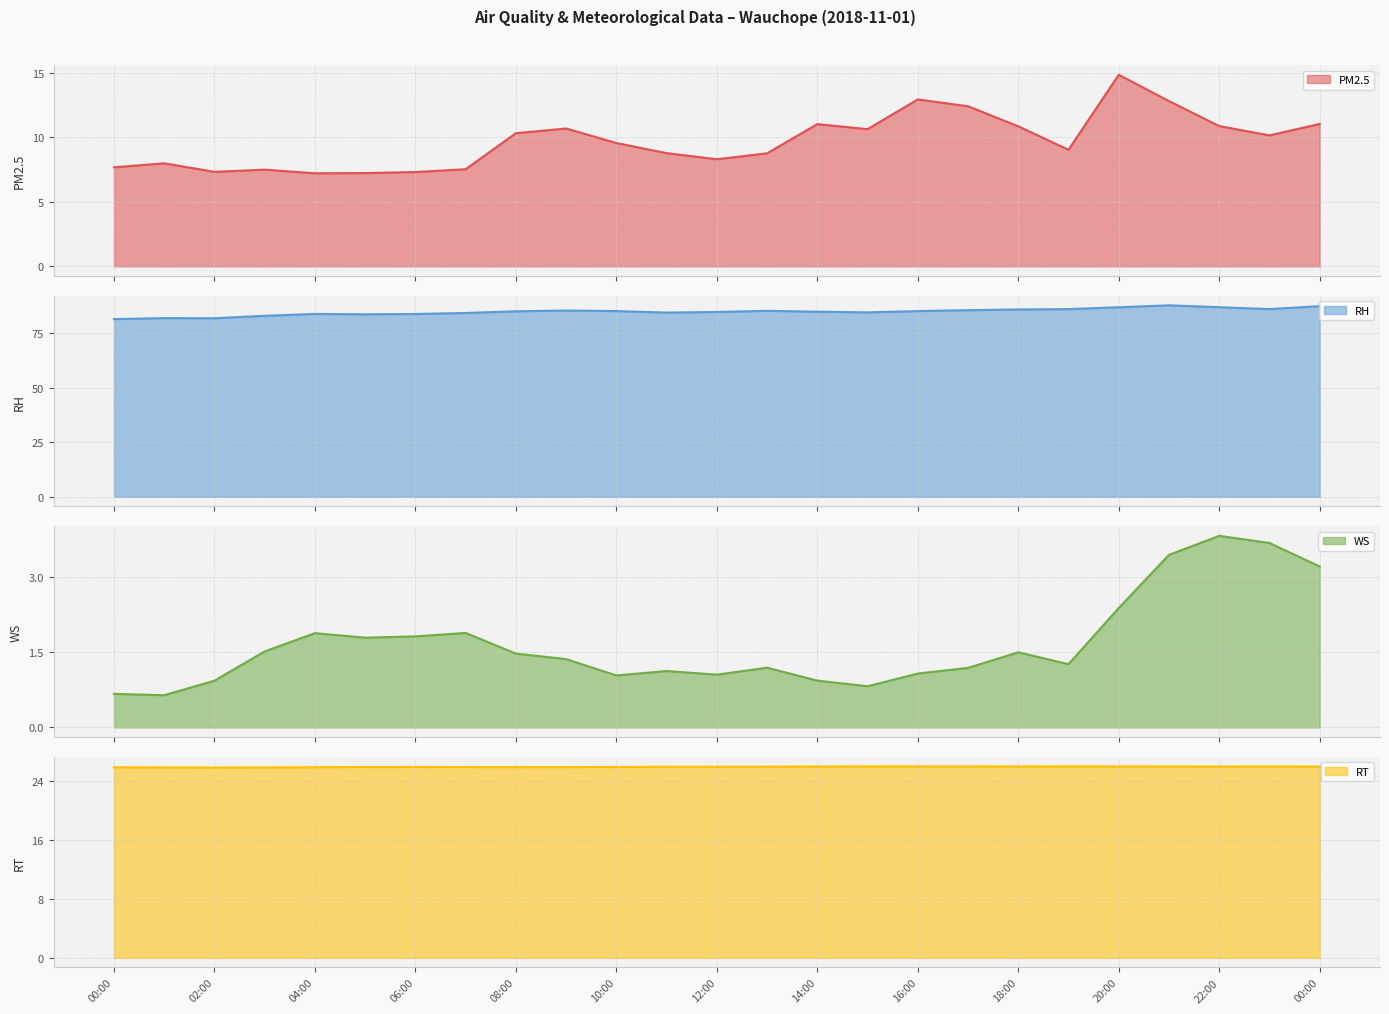

Which series has the largest total across all categories?

RH